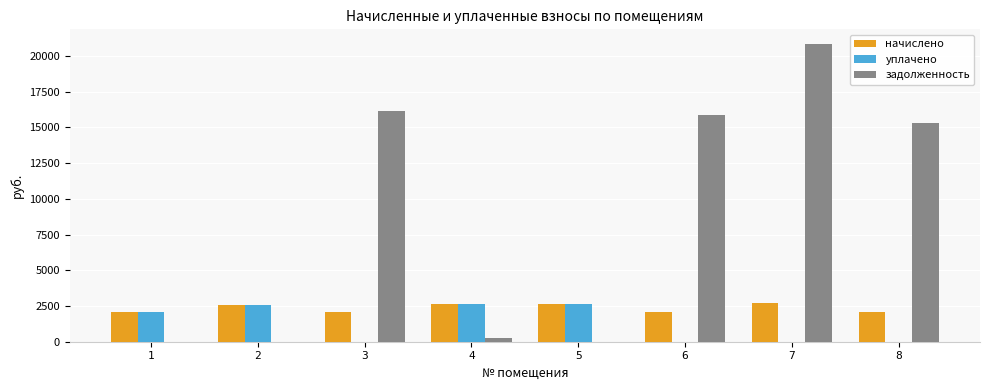

What is the sum of all уплачено values?

9935.9